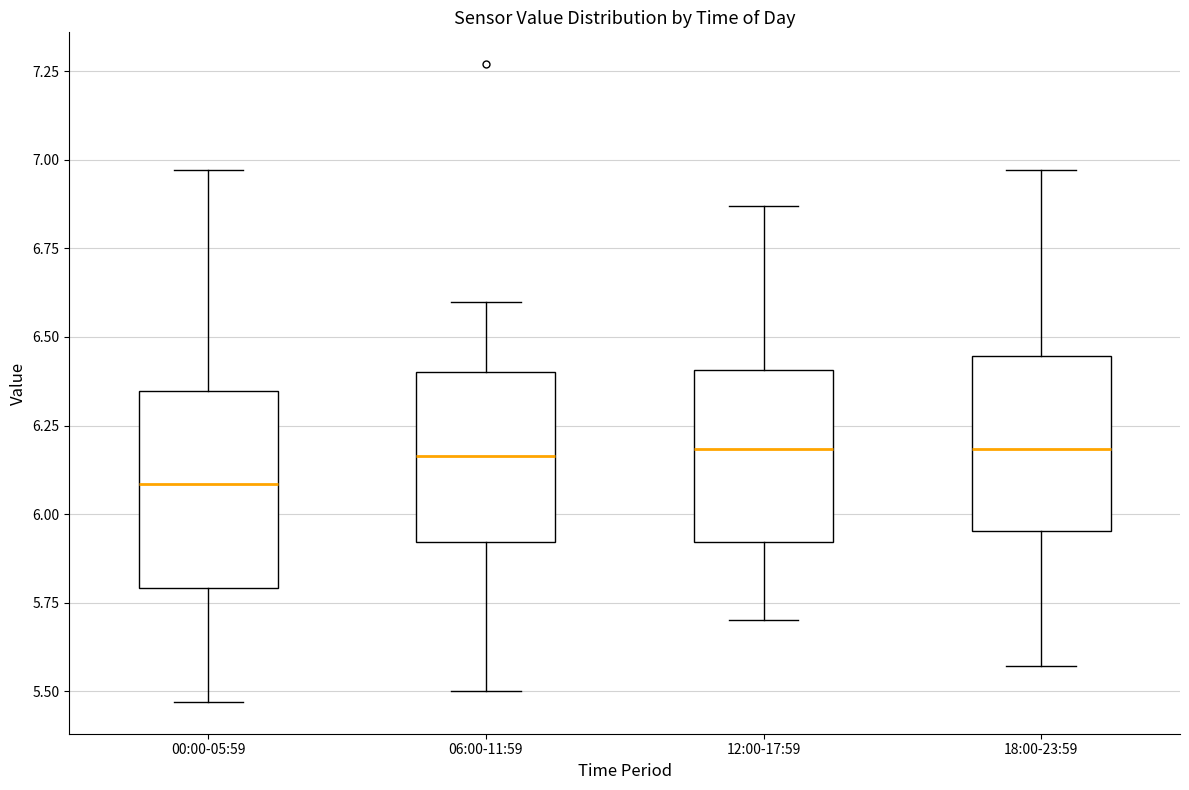

Which box is the tallest, from its lower edge to its upper edge?

00:00-05:59